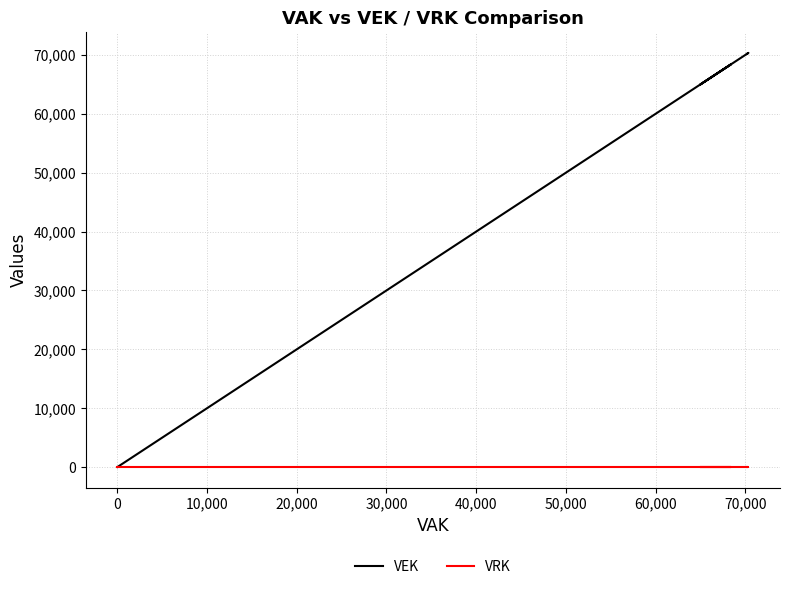

What is the value of the VEK point at the 10th from the left?

70364